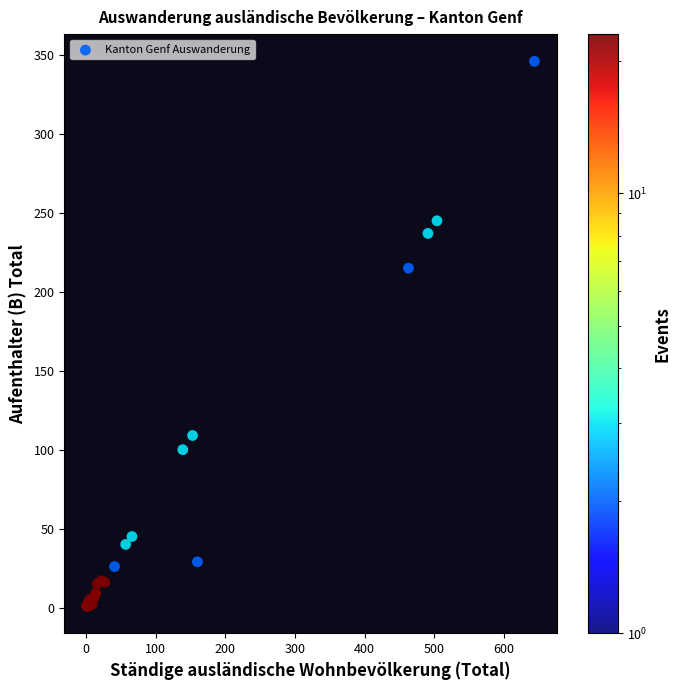

What Y value in the scatter plot is closest to 173?

215